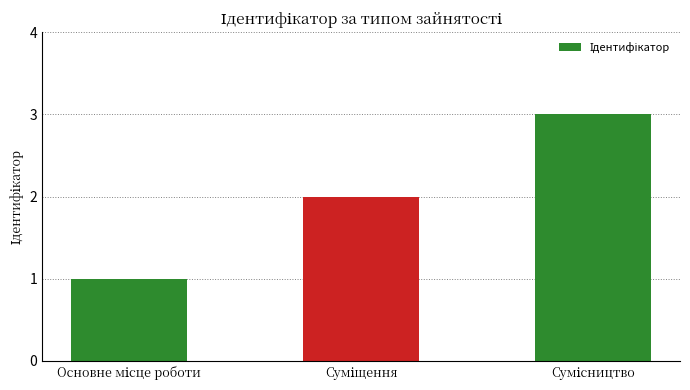

What is the average value?

2